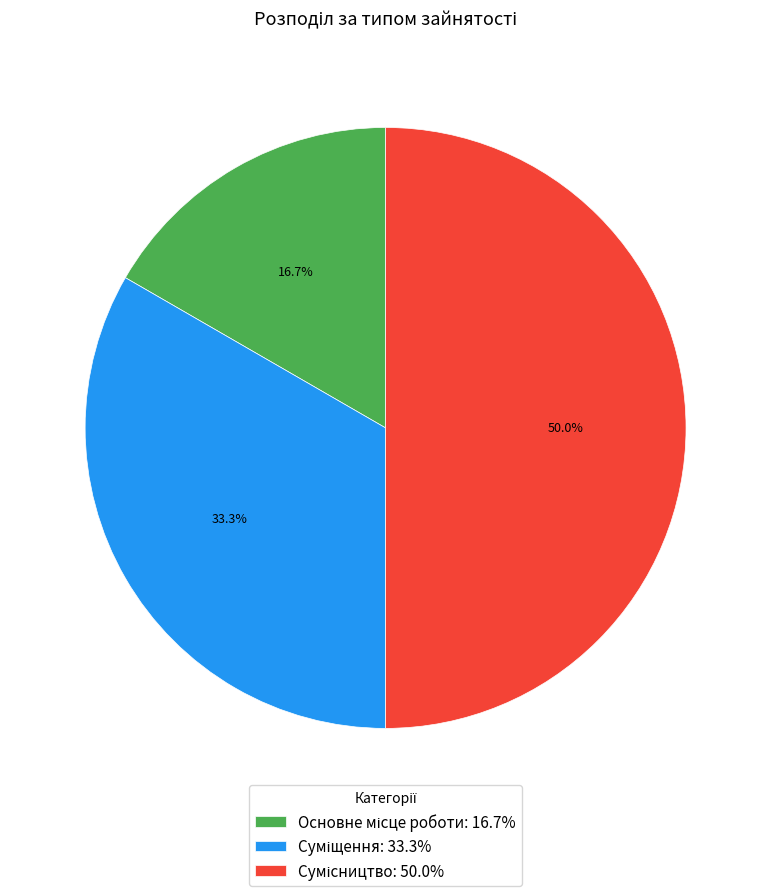

What is the total percentage of Суміщення and Основне місце роботи?

50.0%